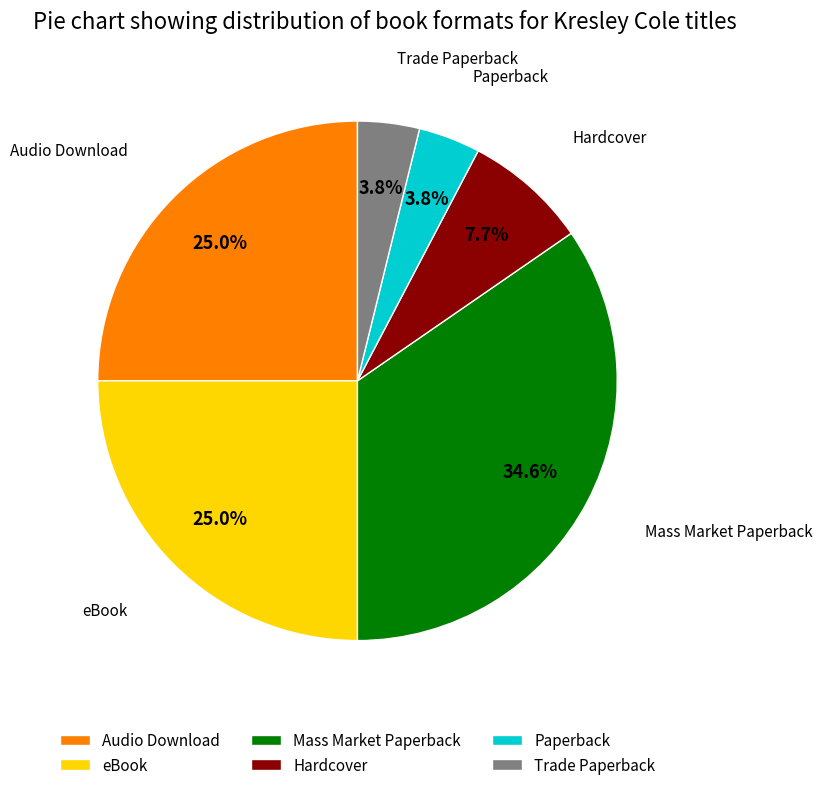

Is it true that Paperback is 12% of the pie?

False